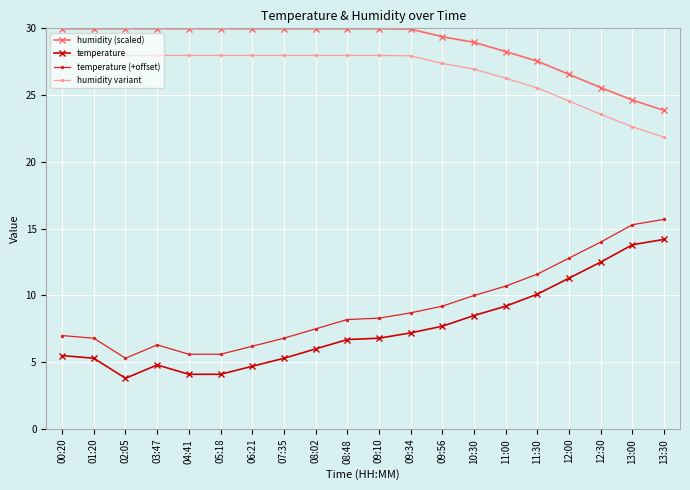

Count the number of categories in the chart.

20